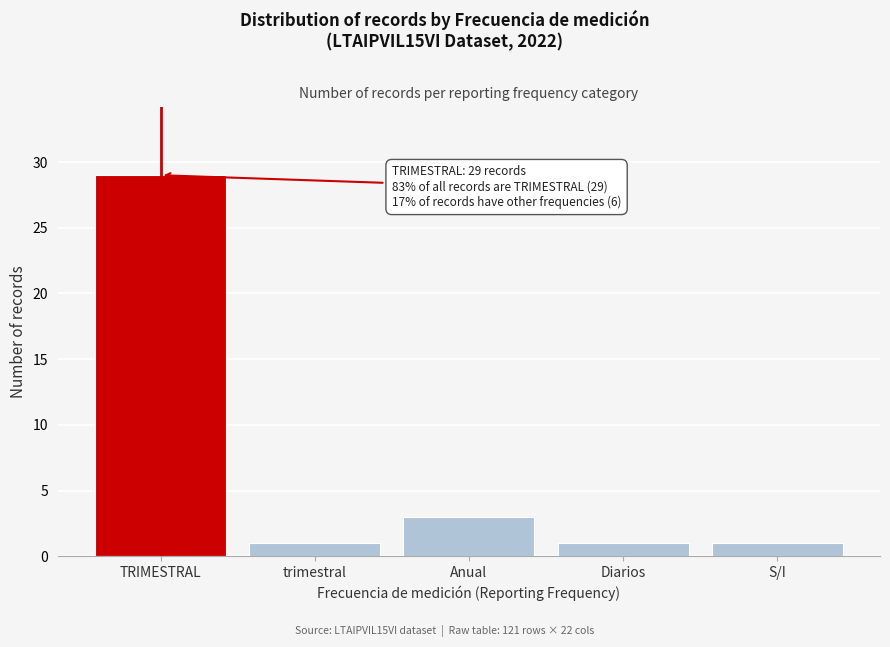

Reading left to right, list all the values displayed in this chart.

29	1	3	1	1